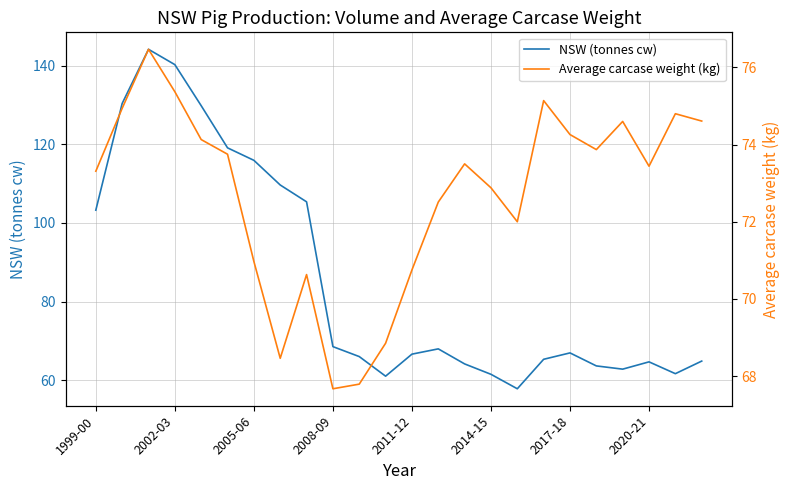

At which label does Average carcase weight (kg) first exceed 73?

1999-00